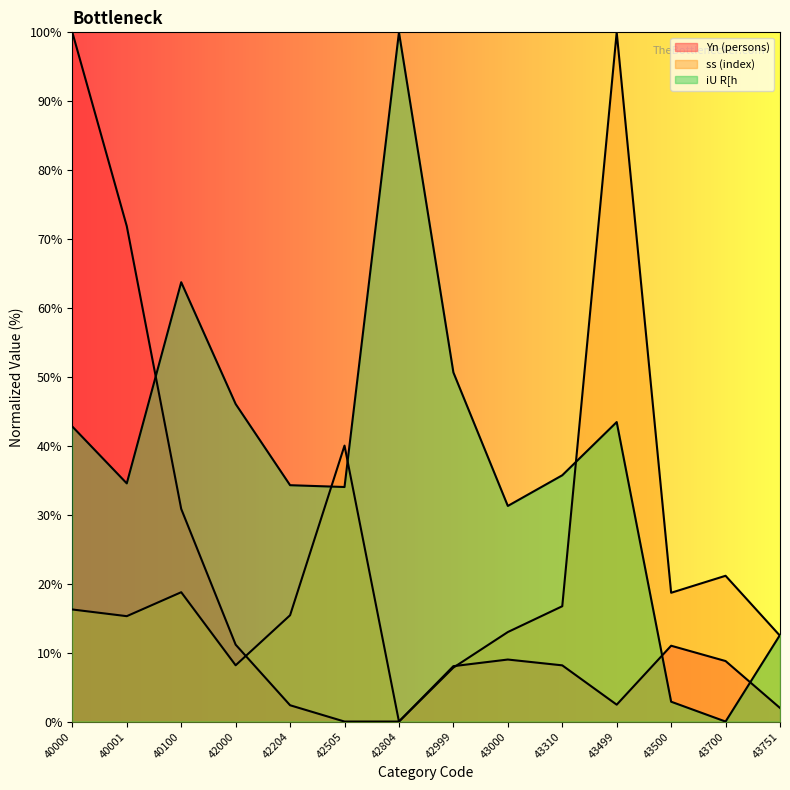

Between which two adjacent categories do Yn (persons) and ss (index) first intersect?

42000 and 42204